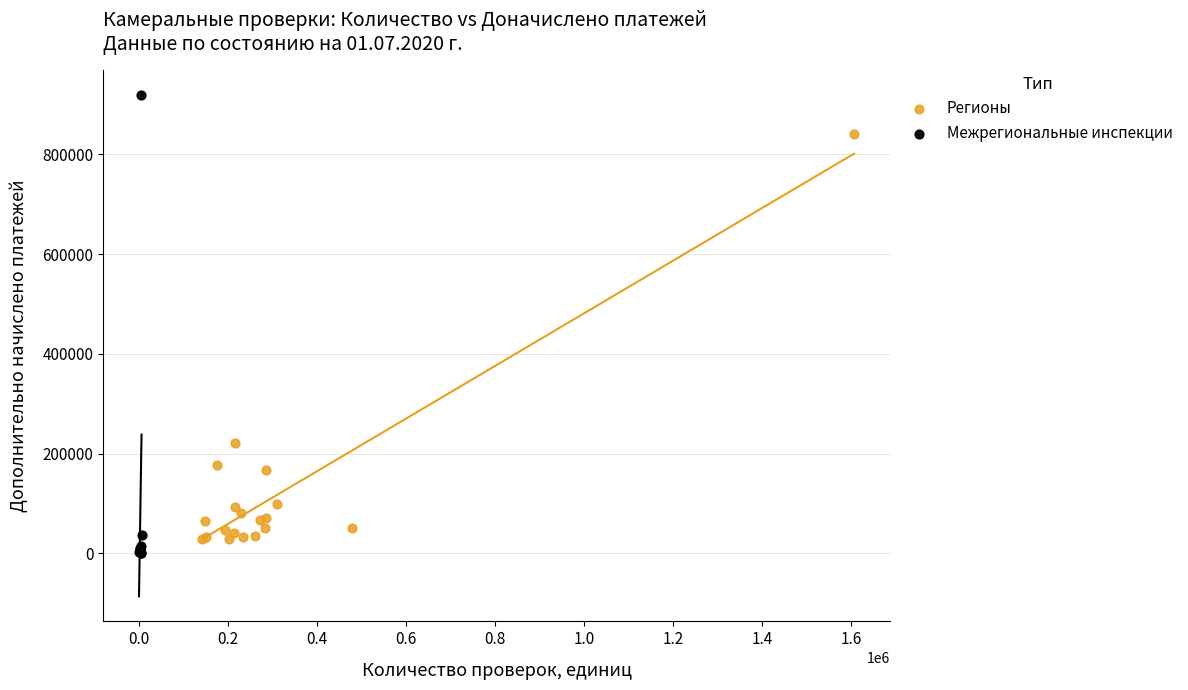

Which series has the largest Y range (max minus min)?

Межрегиональные инспекции